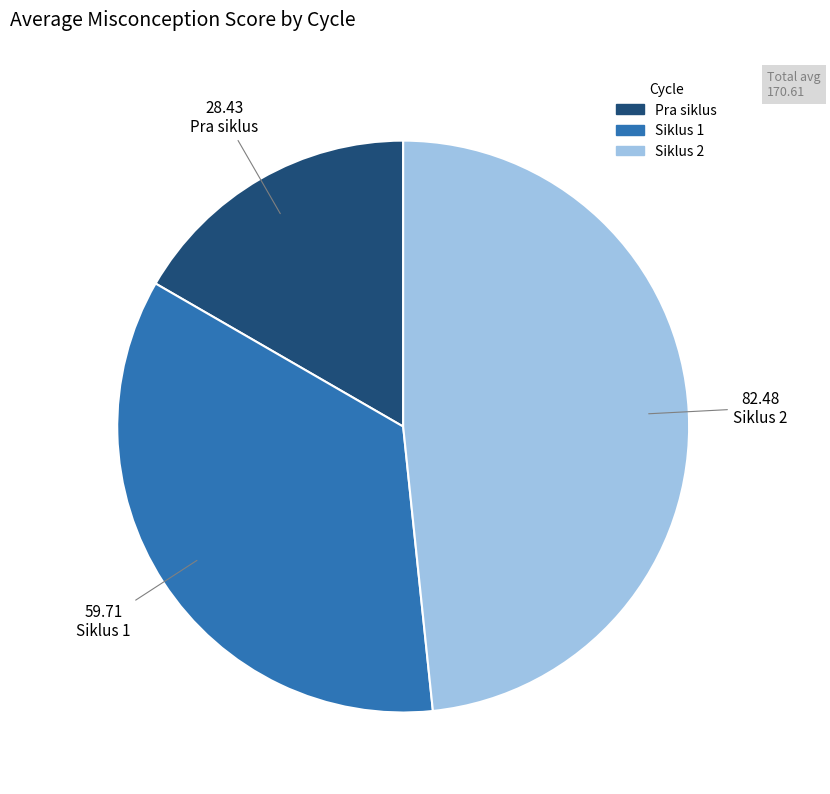

True or false: Siklus 2 accounts for 48% of the total.

True